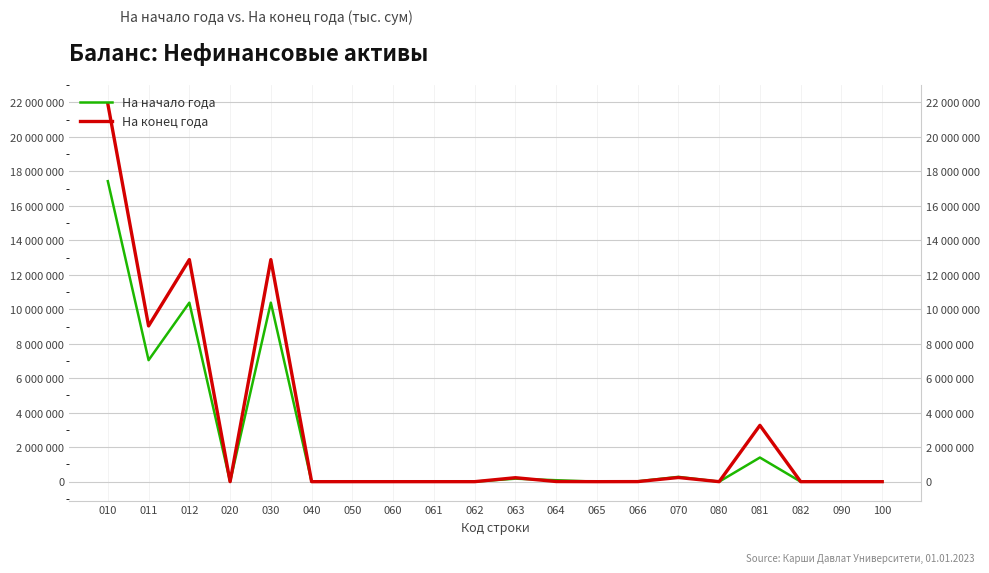

The value of На конец года at 064 is 13010.6. True or false?

False